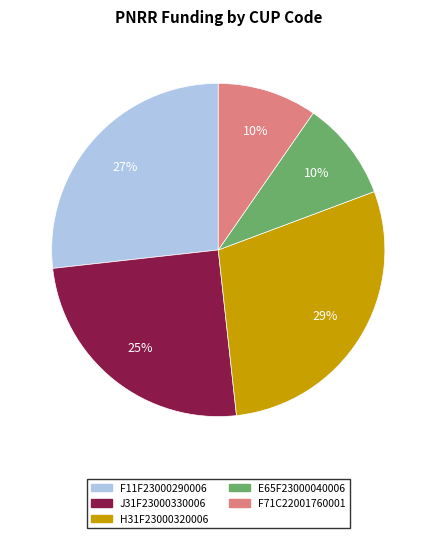

What percentage is the F71C22001760001 slice, to the nearest percent?

10%